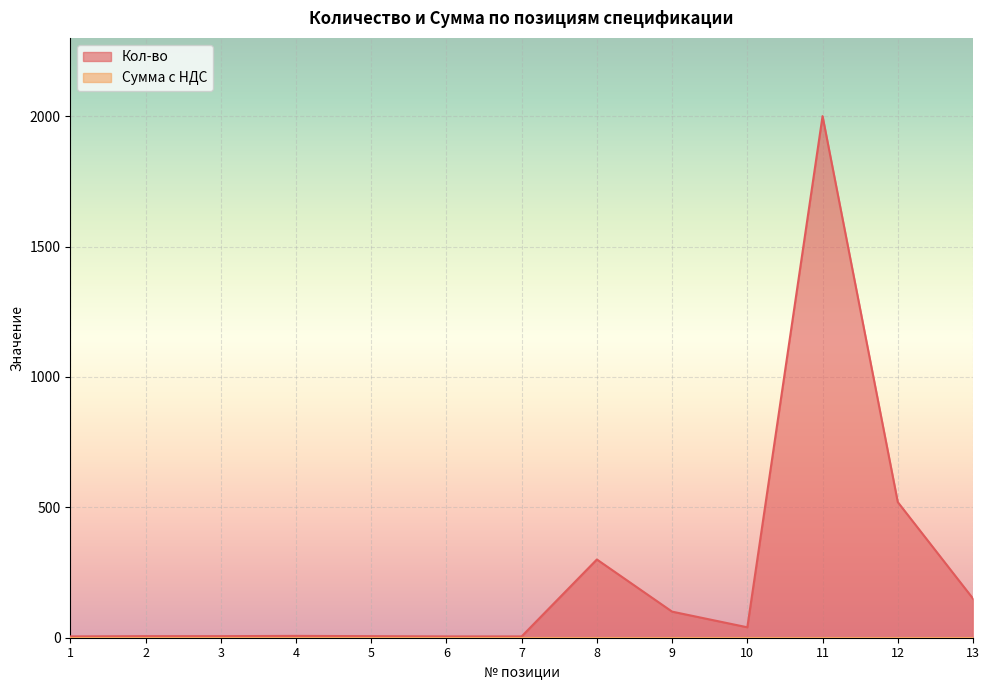

At which category does the data reach its first local valley?

10